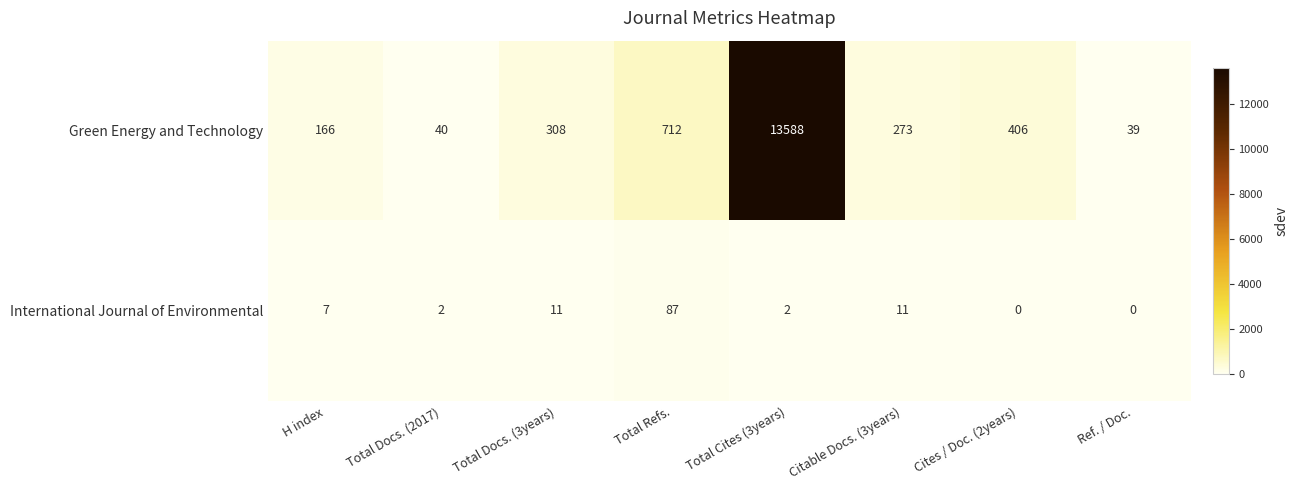

Which series has the largest range (max minus min)?

Green Energy and Technology